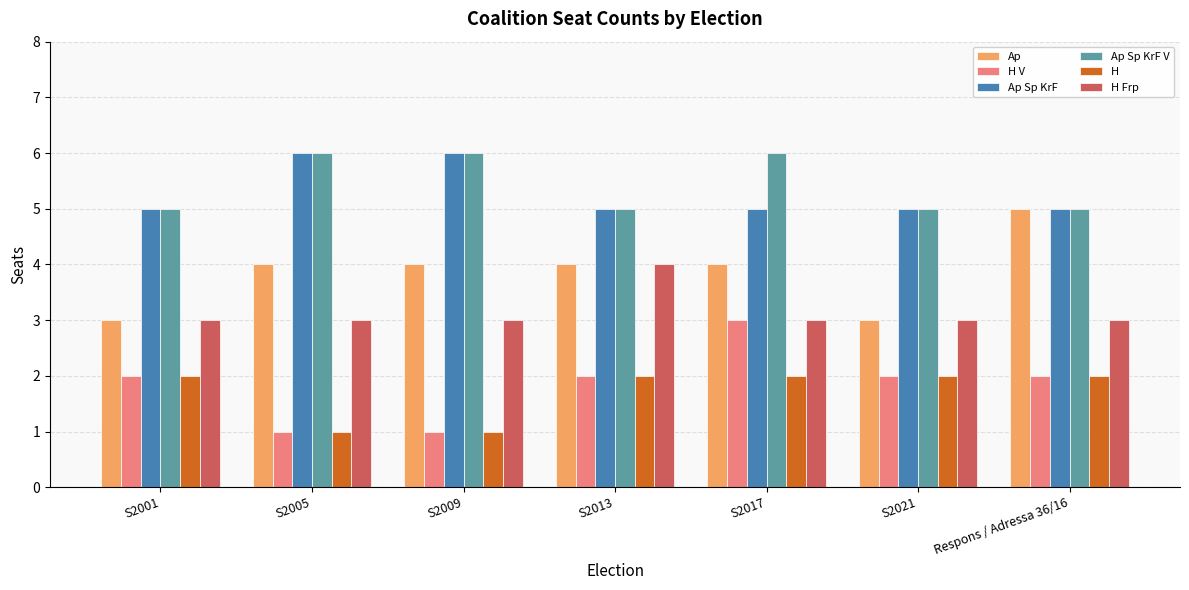

Reading left to right, list all the values displayed in this chart.

Ap: S2001=3	S2005=4	S2009=4	S2013=4	S2017=4	S2021=3	Respons / Adressa 36/16=5
H V: S2001=2	S2005=1	S2009=1	S2013=2	S2017=3	S2021=2	Respons / Adressa 36/16=2
Ap Sp KrF: S2001=5	S2005=6	S2009=6	S2013=5	S2017=5	S2021=5	Respons / Adressa 36/16=5
Ap Sp KrF V: S2001=5	S2005=6	S2009=6	S2013=5	S2017=6	S2021=5	Respons / Adressa 36/16=5
H: S2001=2	S2005=1	S2009=1	S2013=2	S2017=2	S2021=2	Respons / Adressa 36/16=2
H Frp: S2001=3	S2005=3	S2009=3	S2013=4	S2017=3	S2021=3	Respons / Adressa 36/16=3